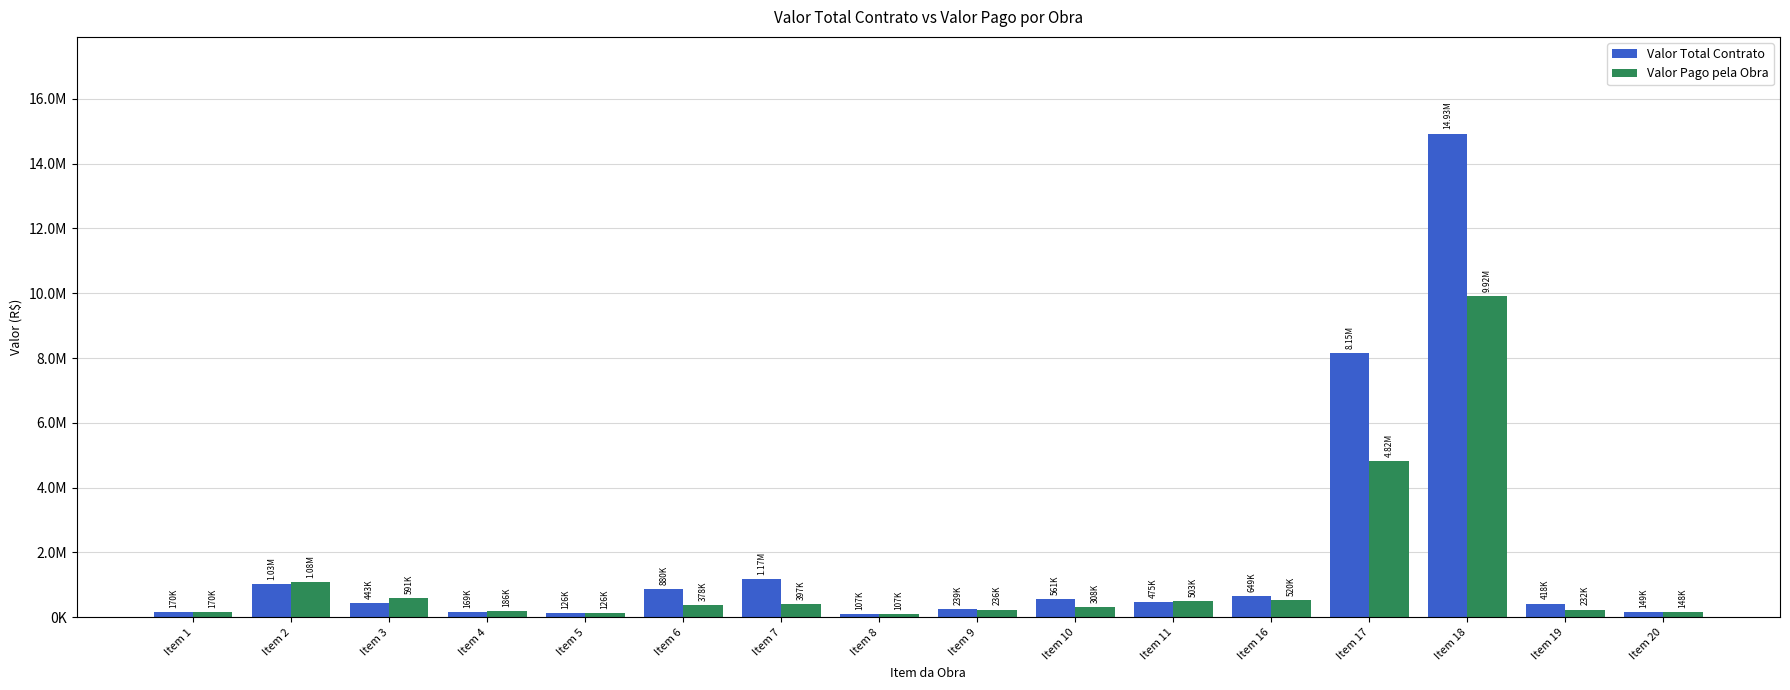

Which series has the largest total across all categories?

Valor Total Contrato